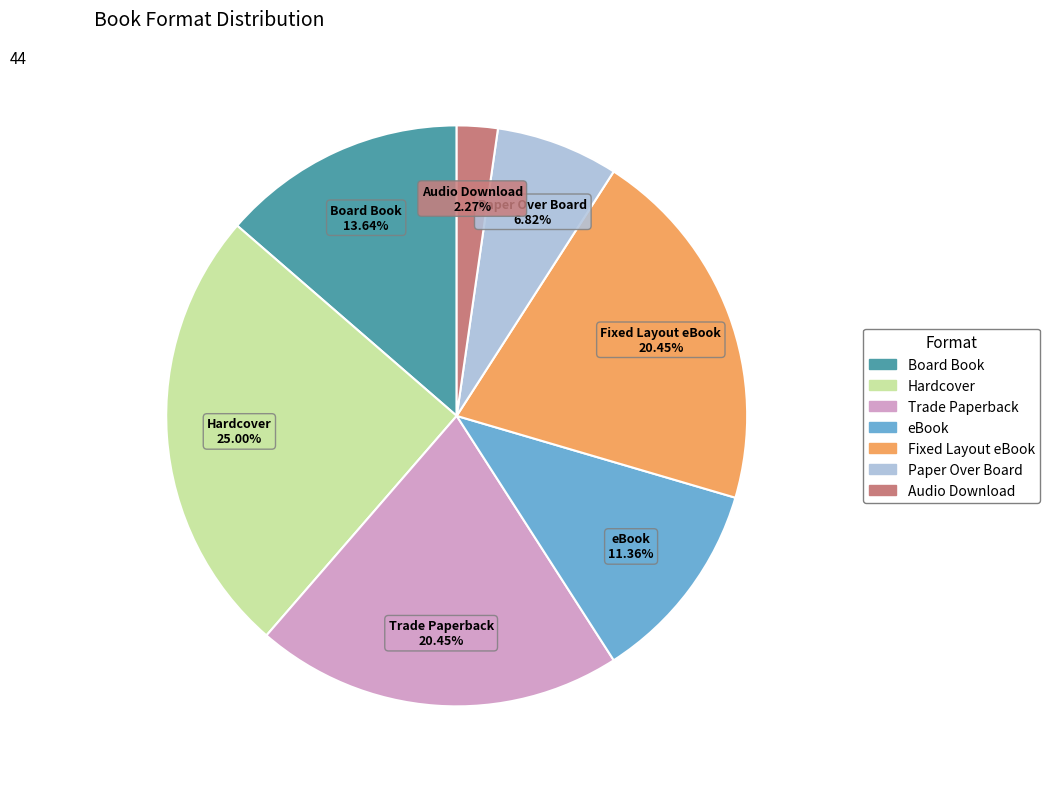

True or false: Board Book accounts for 14% of the total.

True